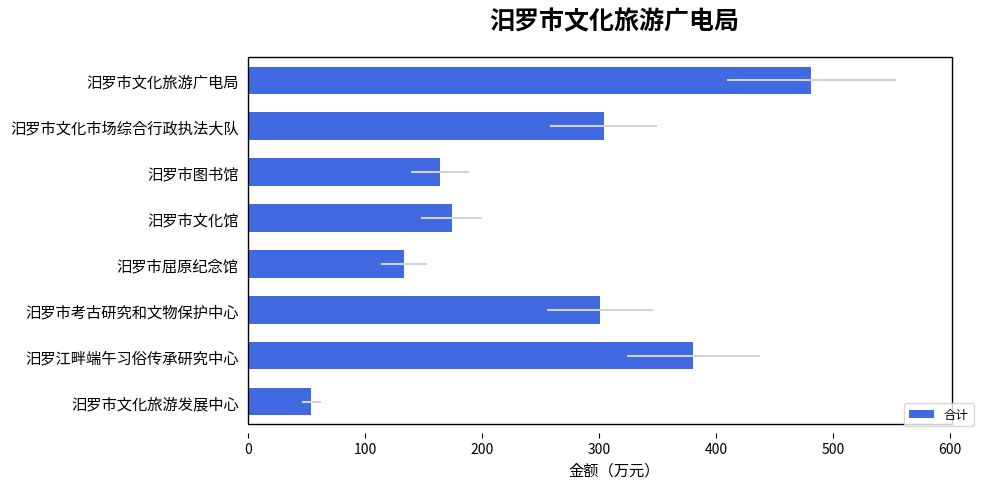

Reading right to left, list all the values displayed in this chart.

53.8	380.6	300.7	133.1	174.0	164.0	303.9	481.4